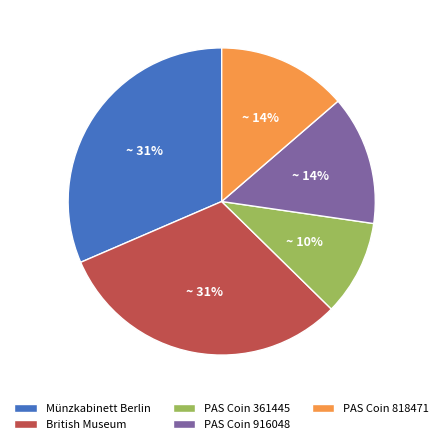

True or false: PAS Coin 818471 accounts for 14% of the total.

True